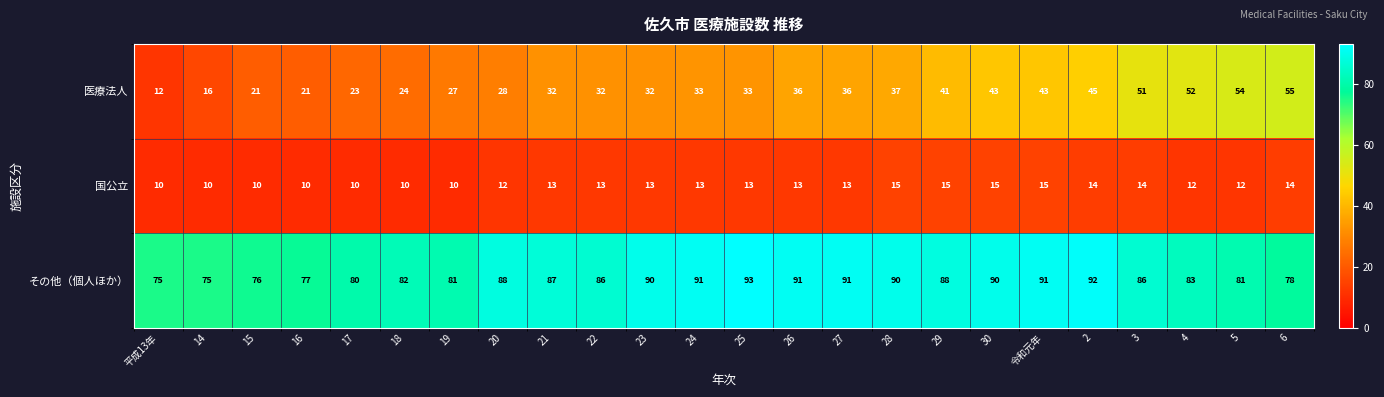

Which series has the largest total across all categories?

その他（個人ほか）